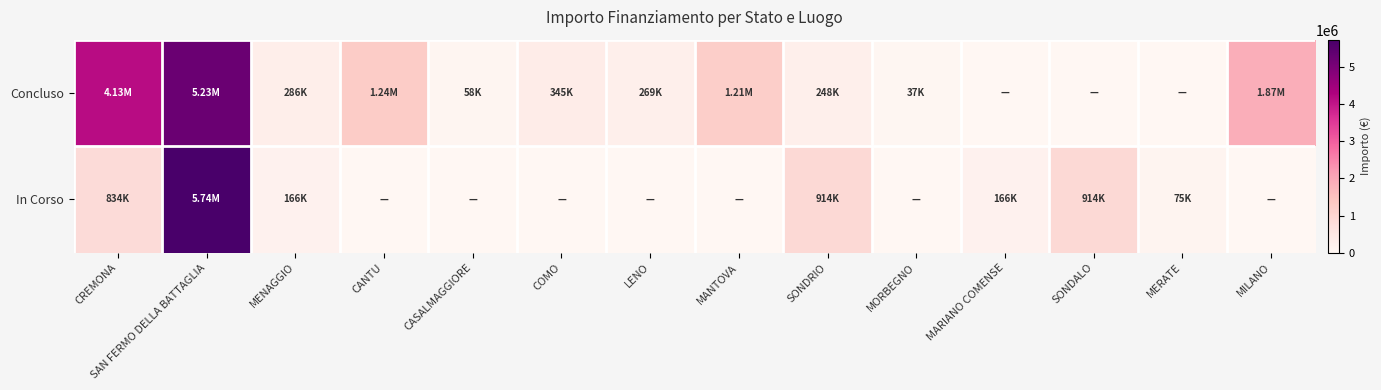

Which label corresponds to the smallest value in the chart?

MARIANO COMENSE